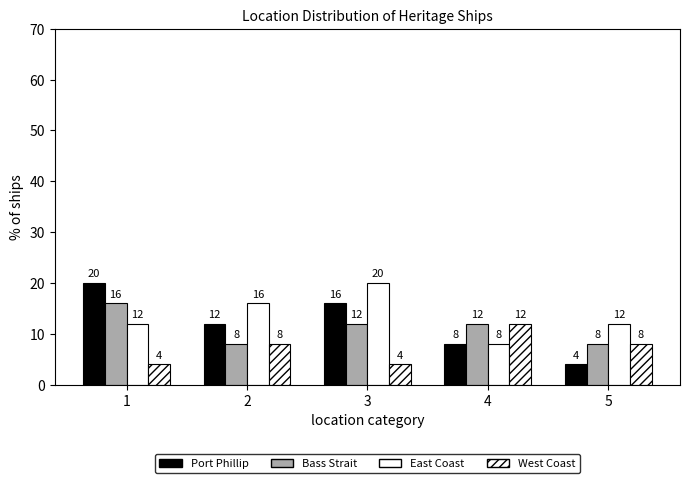

At which label does East Coast reach its peak?

3